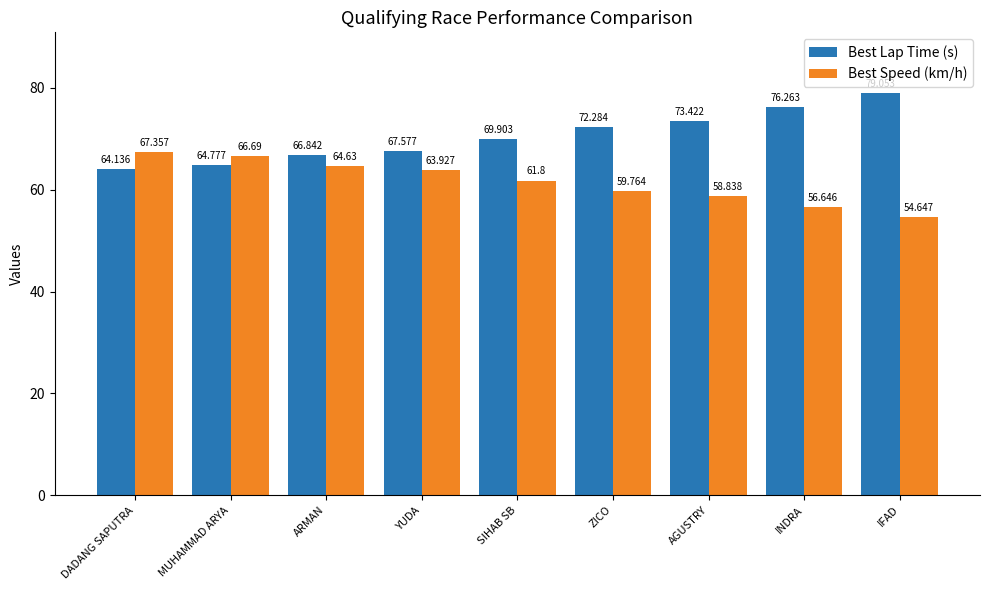

How many groups of bars are there?

9